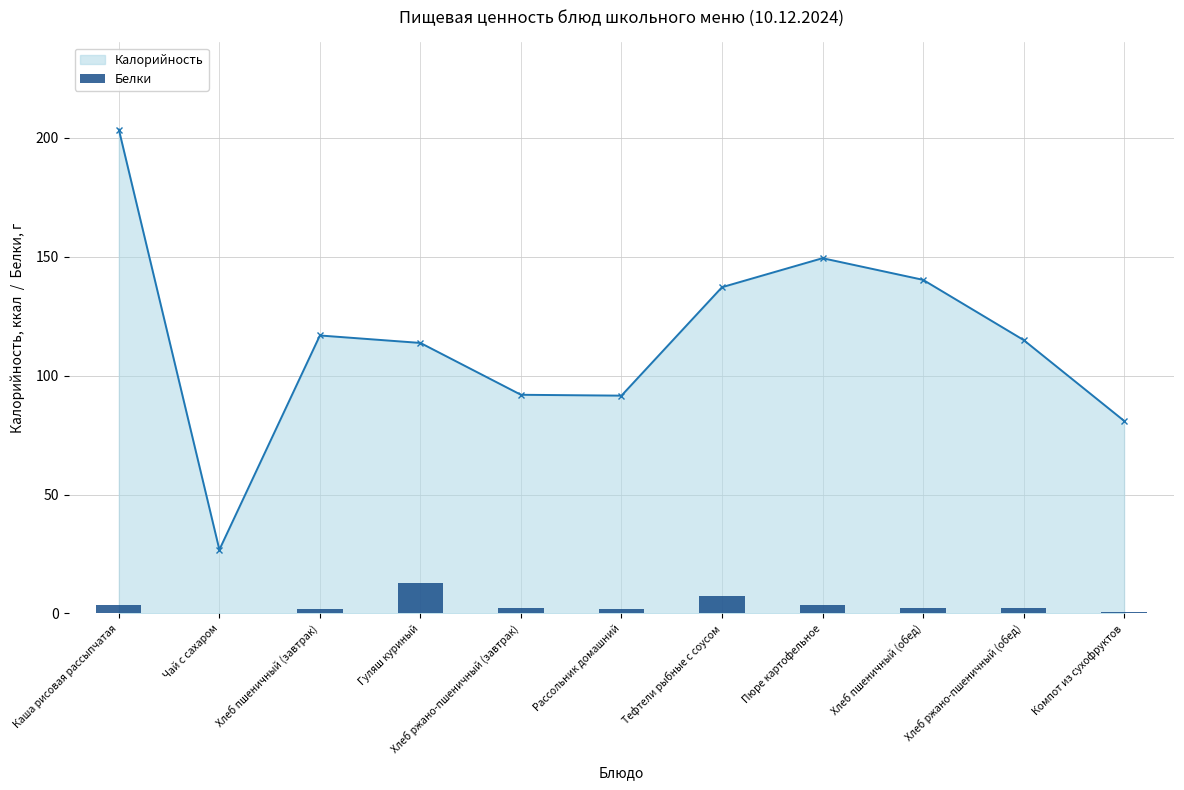

Between Рассольник домашний and Хлеб ржано-пшеничный (обед), which is larger?

Хлеб ржано-пшеничный (обед)